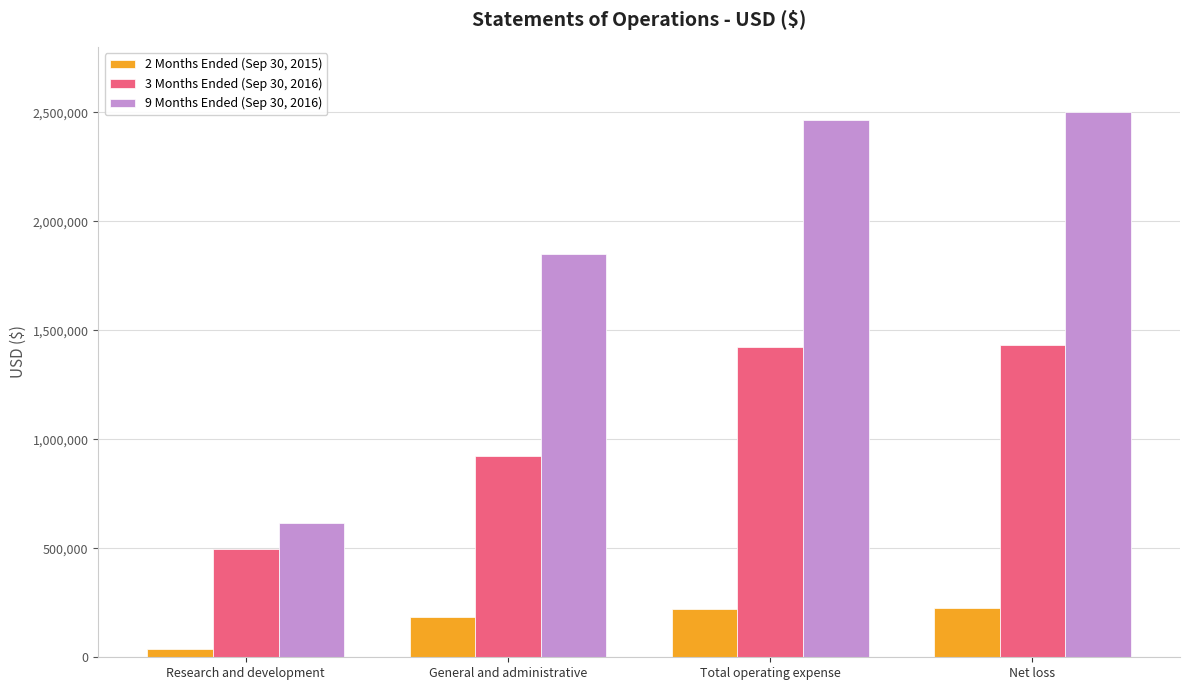

Which series has the widest spread of values?

9 Months Ended (Sep 30, 2016)